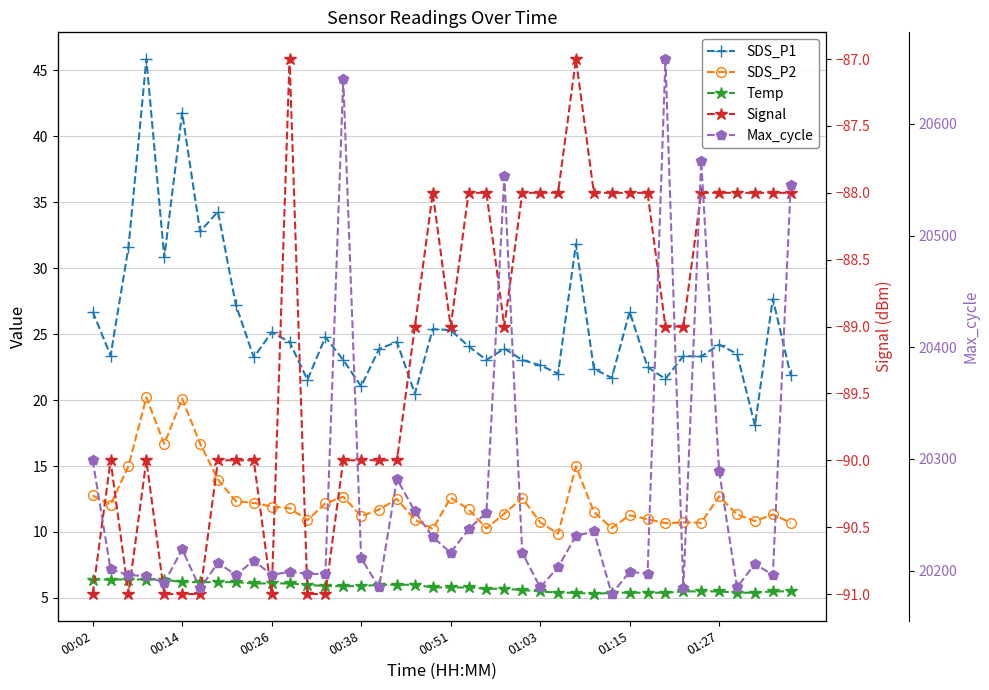

What is the average value of the SDS_P2 series?

12.4